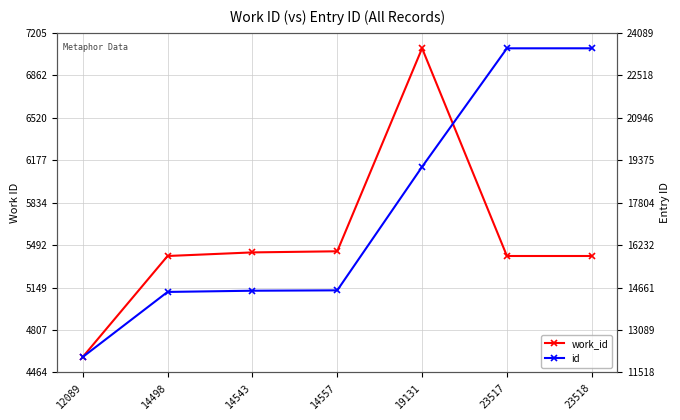

At which label is work_id closest to 5834?

14557